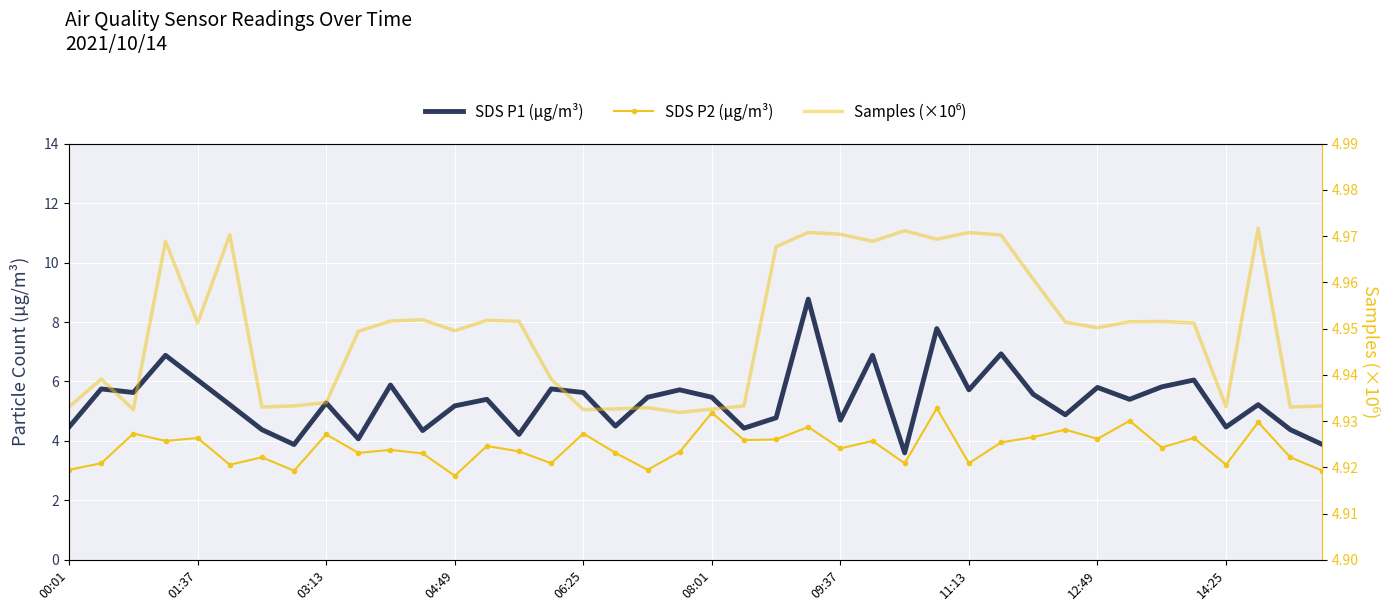

List the series in order of their overall mean, lowest first.

SDS P2 (µg/m³), Samples (×10⁶), SDS P1 (µg/m³)